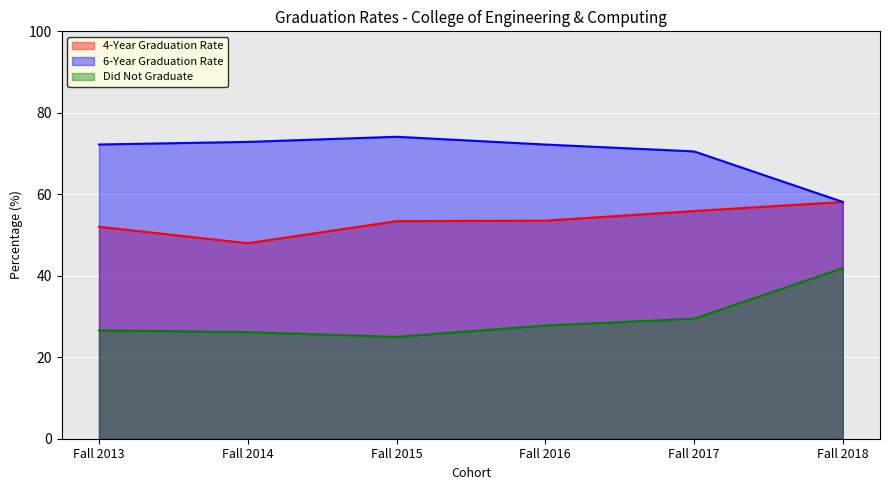

What is the total value across all series at Fall 2016?

153.5